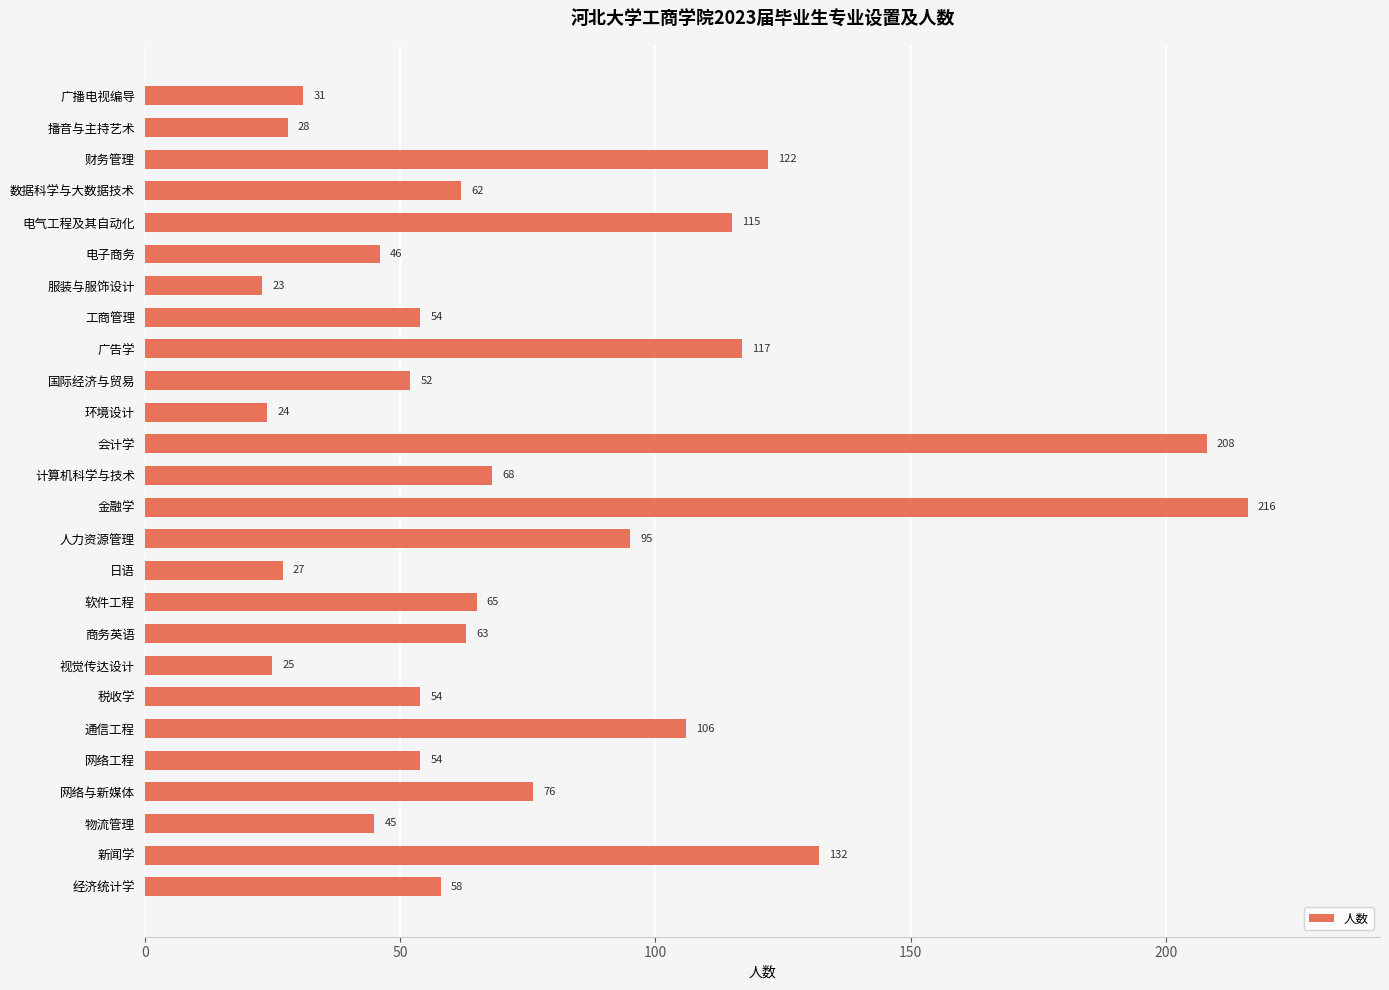

How many bars are there in total?

26